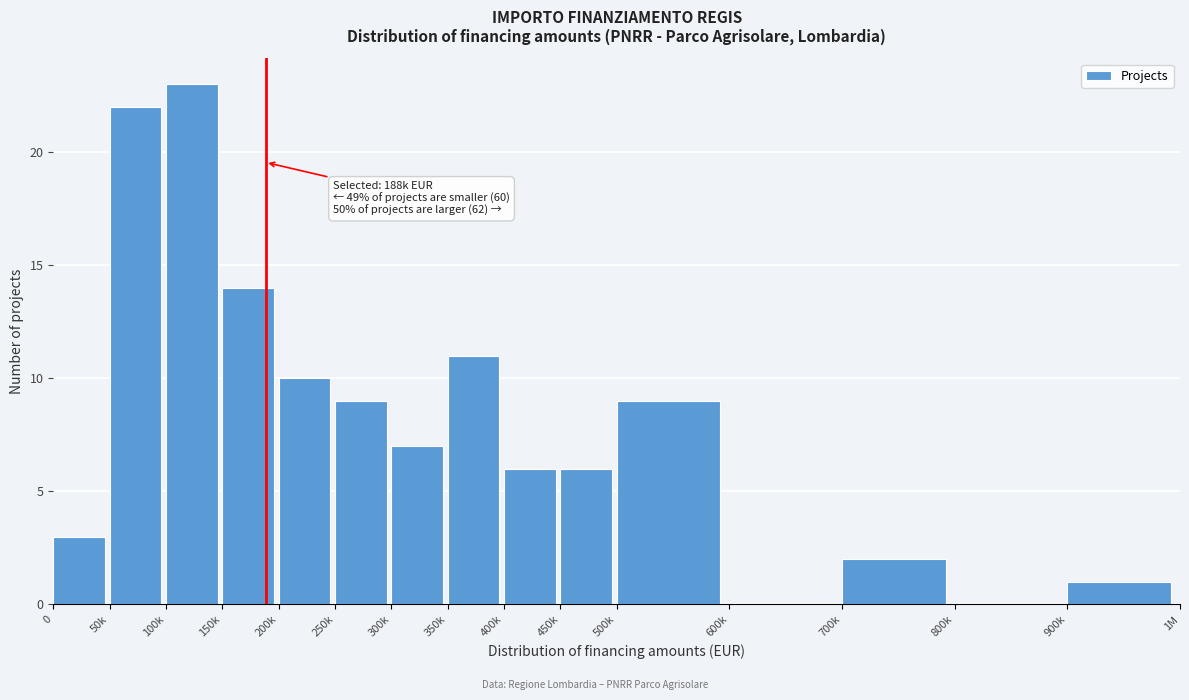

Reading left to right, extract all data points from this chart.

0=3	50k=22	100k=23	150k=14	200k=10	250k=9	300k=7	350k=11	400k=6	450k=6	500k=9	600k=0	700k=2	800k=0	900k=1